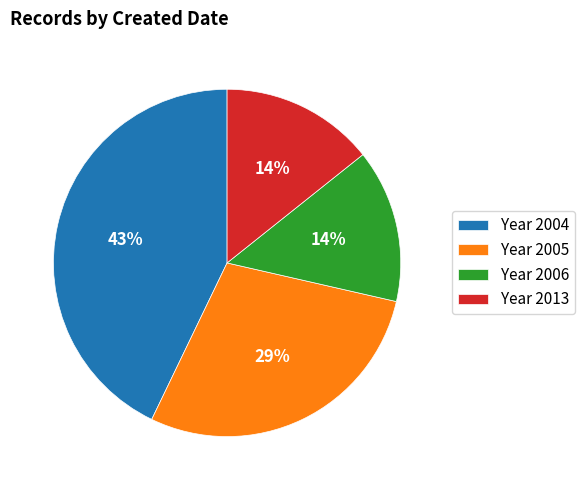

How many segments does this pie chart have?

4